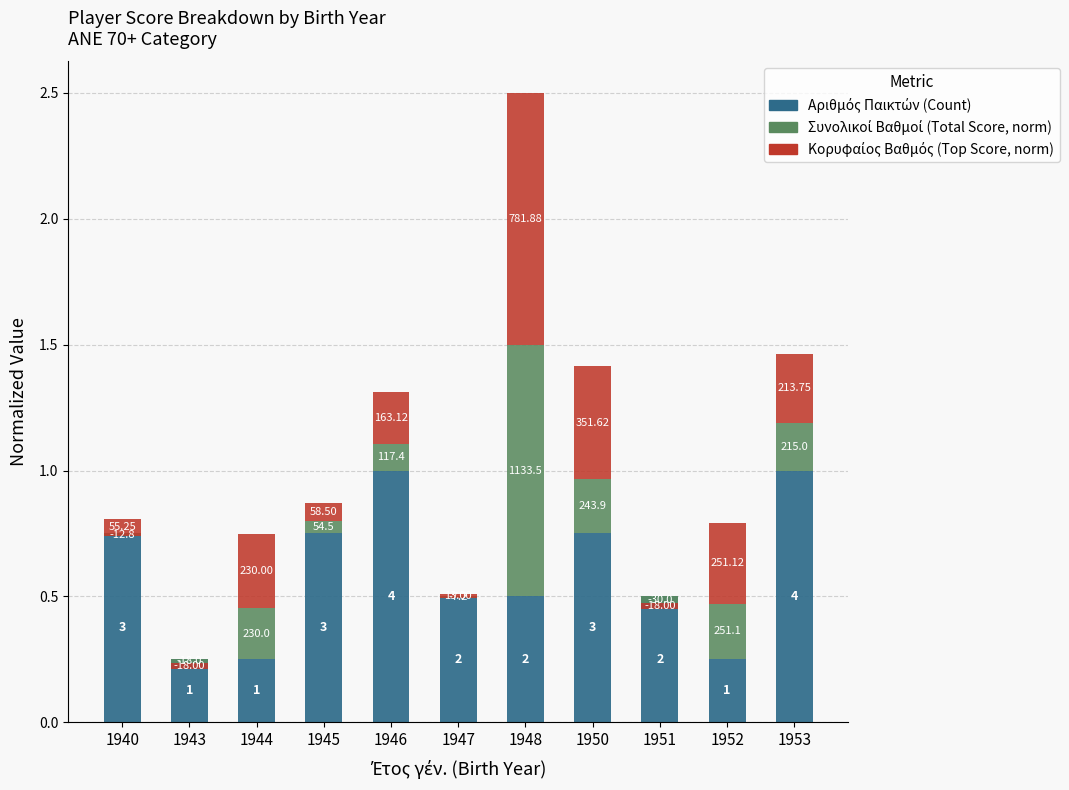

How many series are shown in this chart?

3